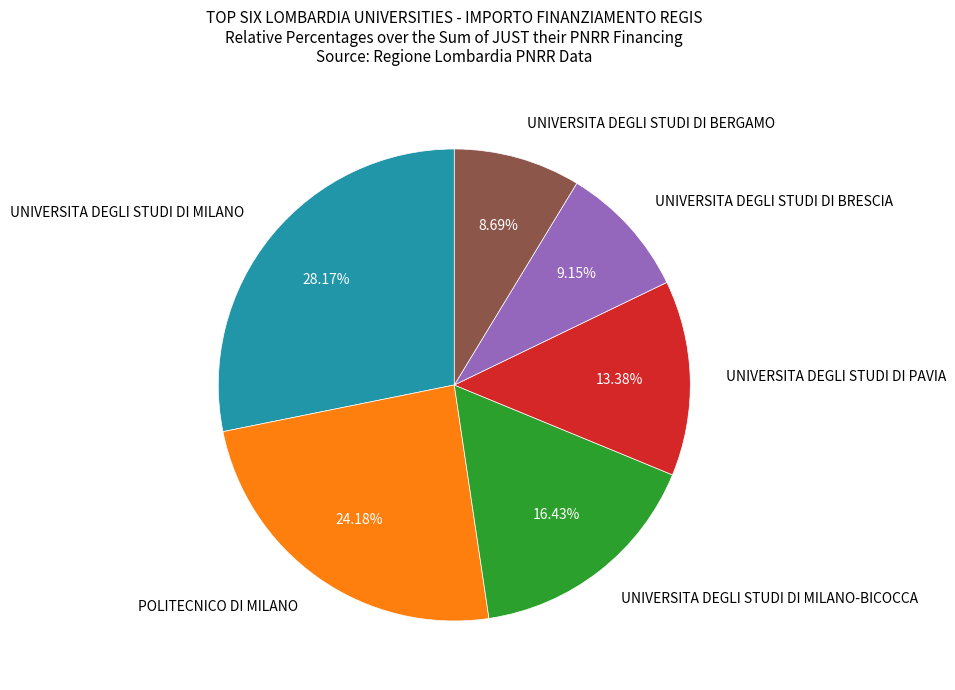

Which category has the biggest portion of the pie?

UNIVERSITA DEGLI STUDI DI MILANO